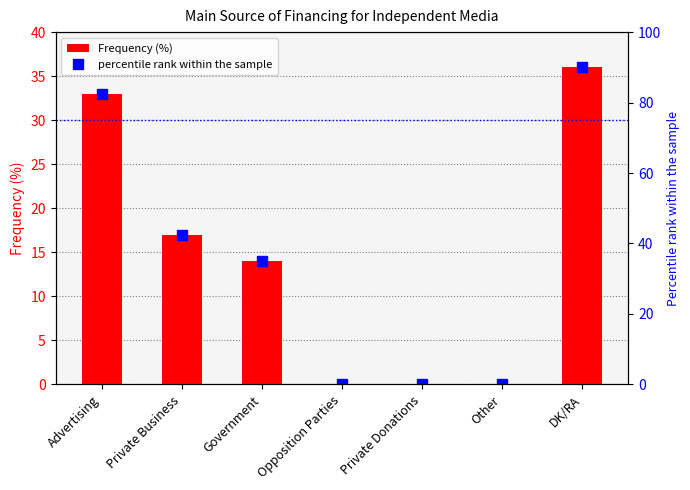

Which series has the largest total across all categories?

percentile rank within the sample